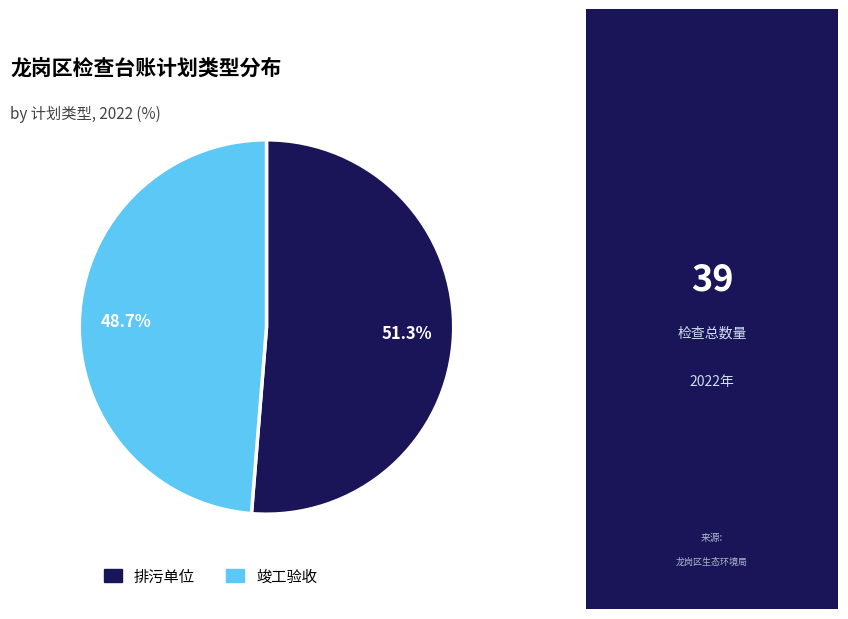

Approximately how many times larger is the value at 排污单位 compared to 竣工验收?

1.1